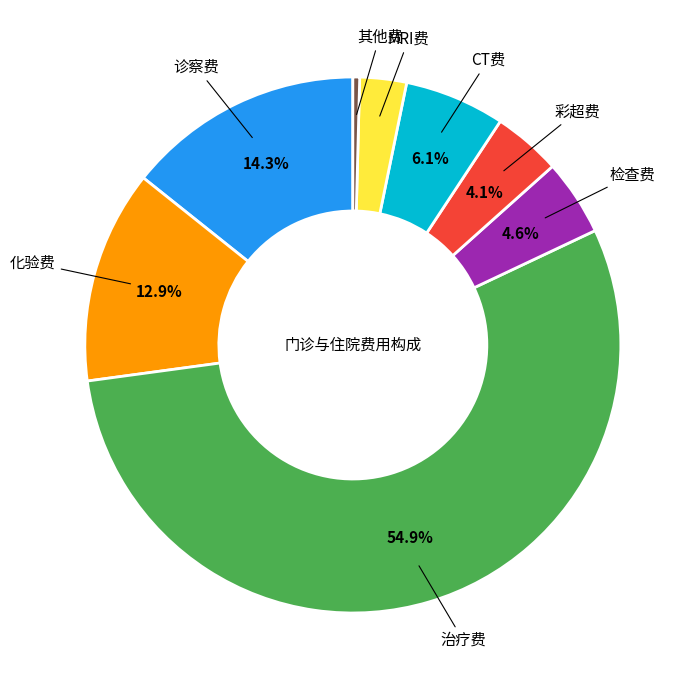

Count the number of slices in the pie.

8